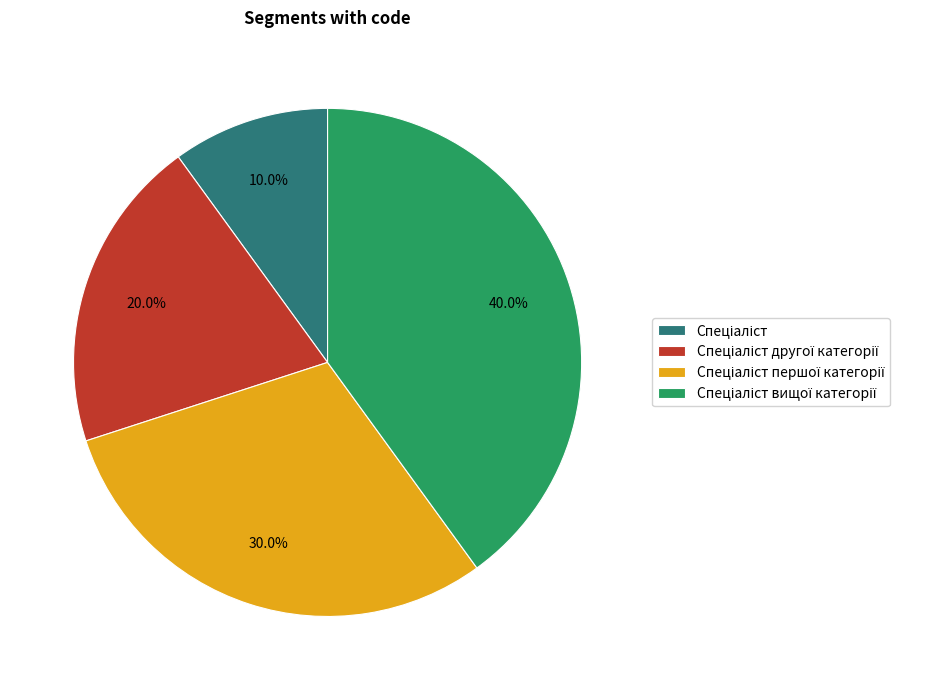

Does any single category account for the majority?

No